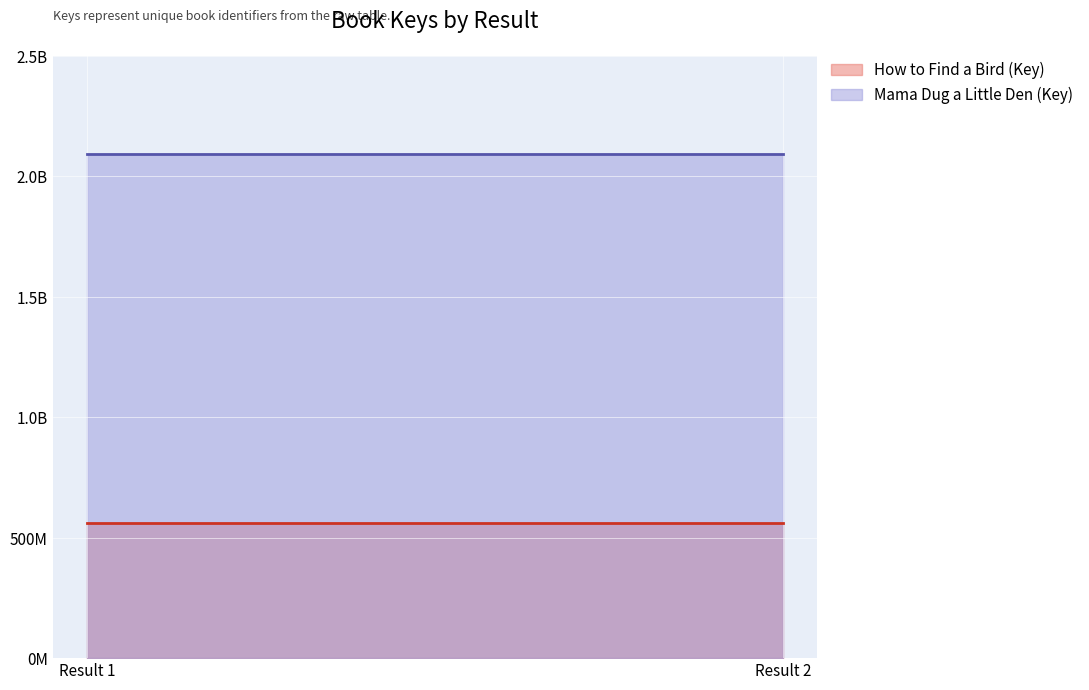

Rank the categories by Mama Dug a Little Den (Key) value from highest to lowest.

Result 1, Result 2